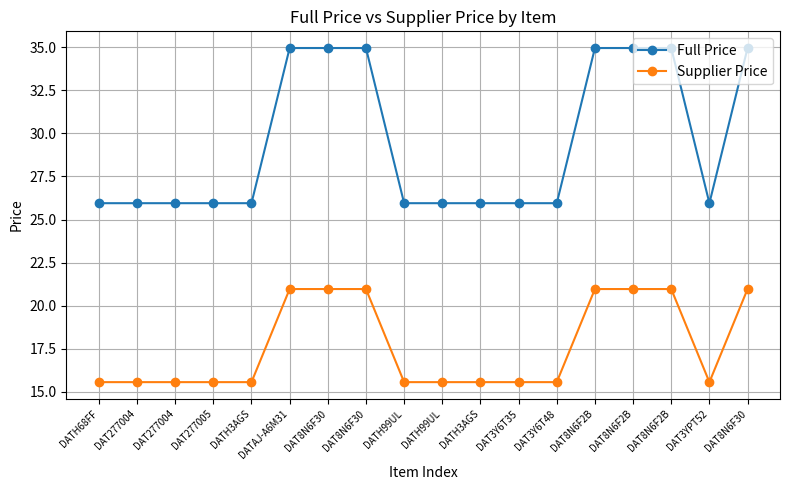

Count the number of data series in this chart.

2